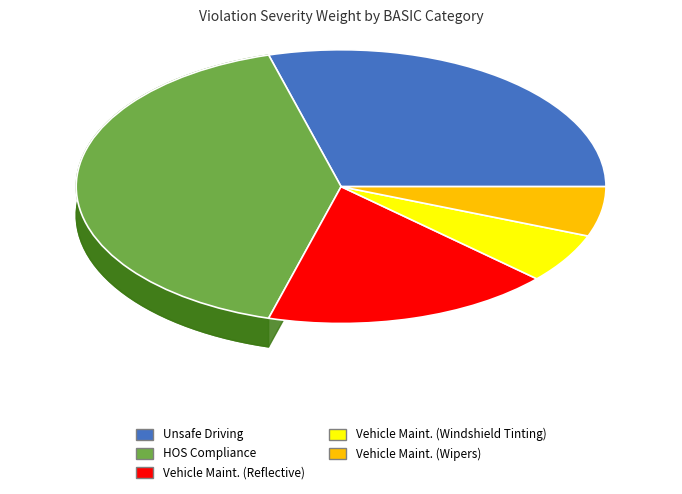

Does Vehicle Maint. (Wipers) account for over 50% of the chart?

No